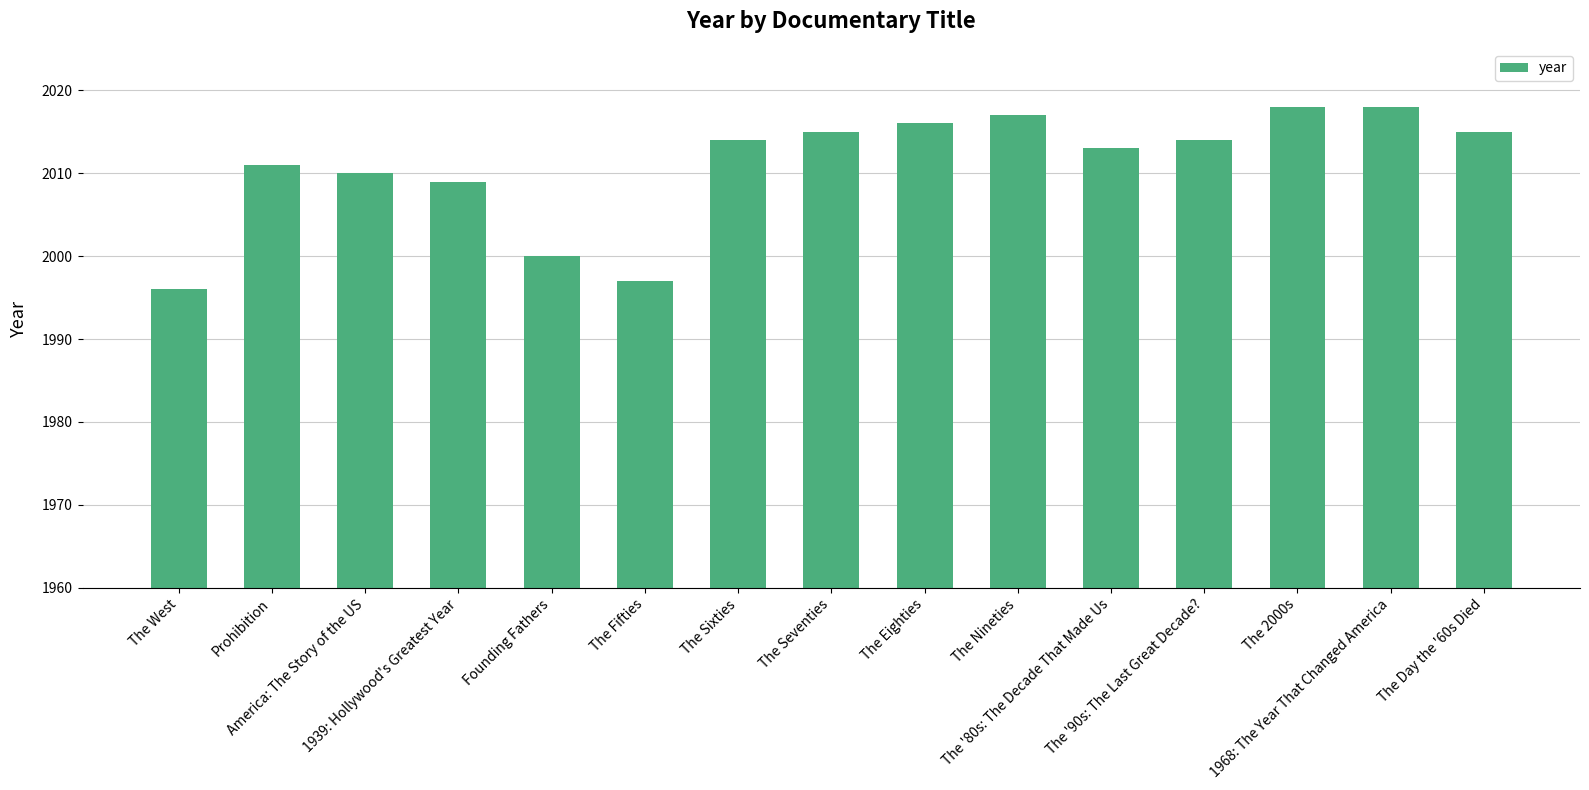

True or false: the data shows 2017 at The Nineties.

True